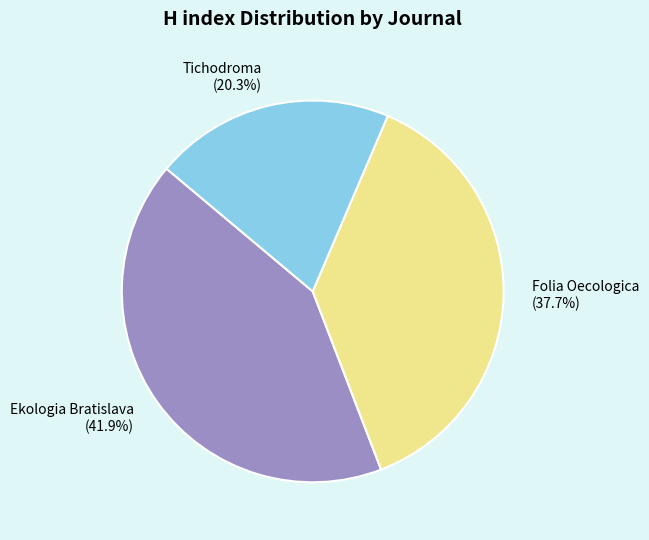

To the nearest percent, what is the difference between the Tichodroma and Folia Oecologica slice percentages?

17%